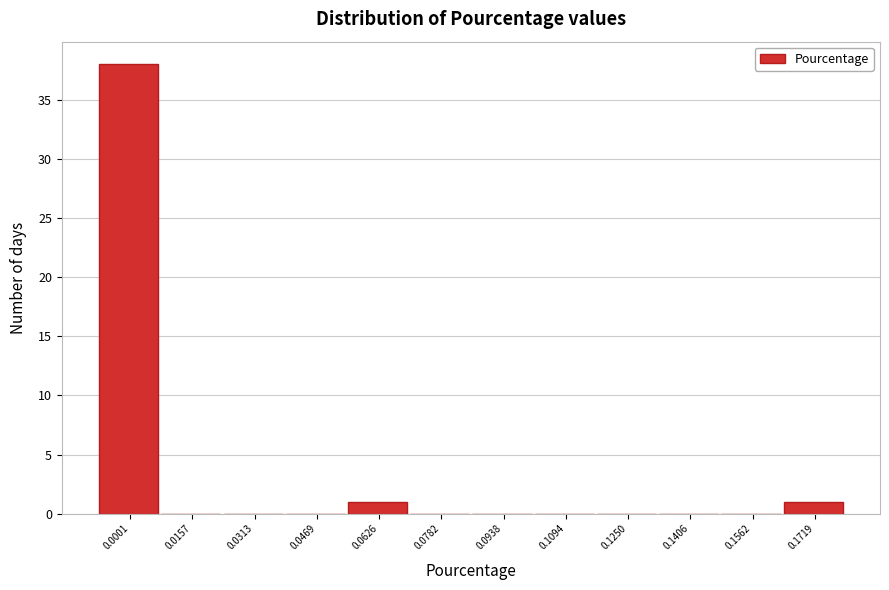

Reading left to right, list all the values displayed in this chart.

0.0001=38	0.0157=0	0.0313=0	0.0469=0	0.0626=1	0.0782=0	0.0938=0	0.1094=0	0.1250=0	0.1406=0	0.1562=0	0.1719=1